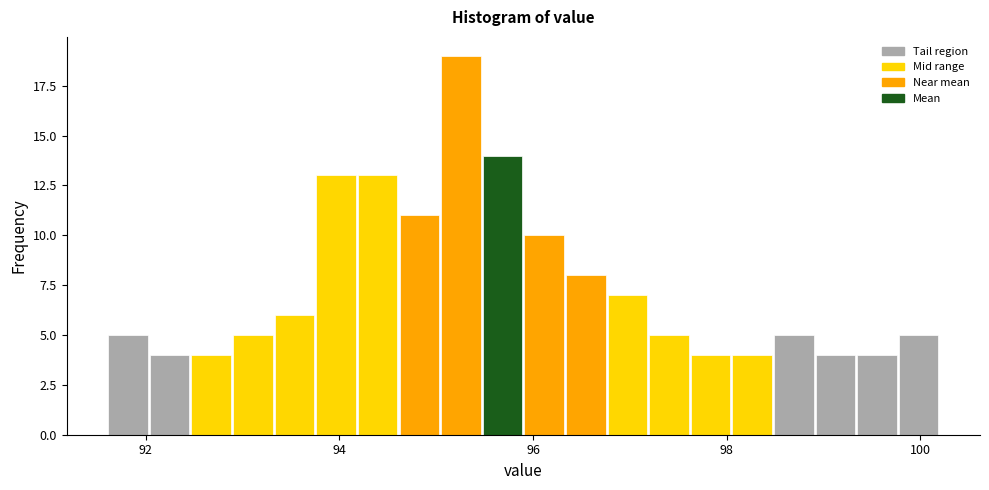

Around what value on the x-axis is the tallest bar? Give the approximate position of its centre, as read against the axis.

95.2